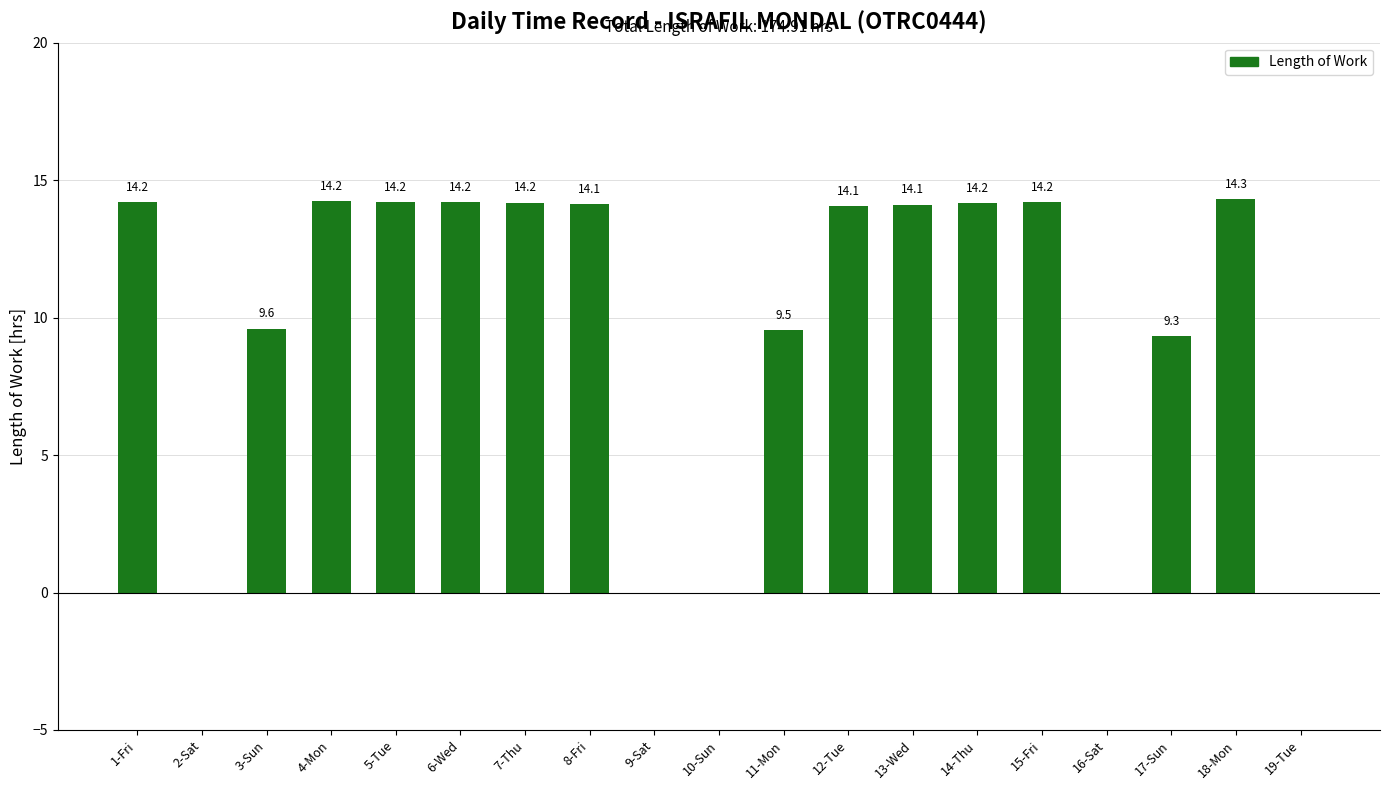

The chart shows a value of 12.2 at 17-Sun. True or false?

False